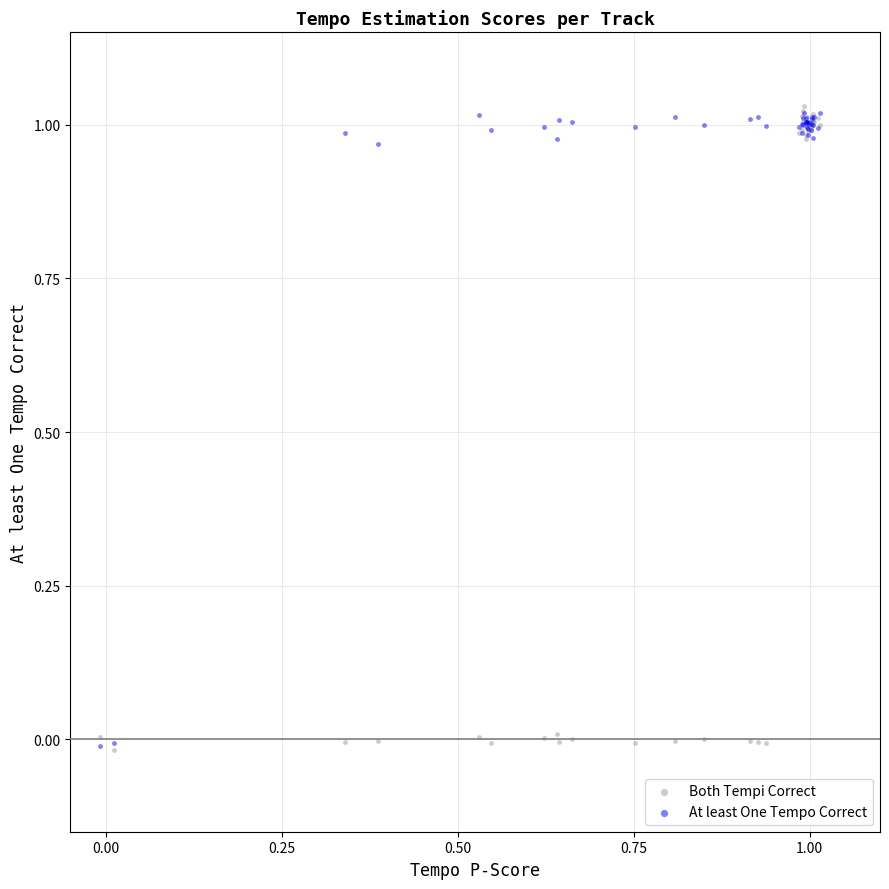

What are all the series names shown in the legend?

Both Tempi Correct, At least One Tempo Correct